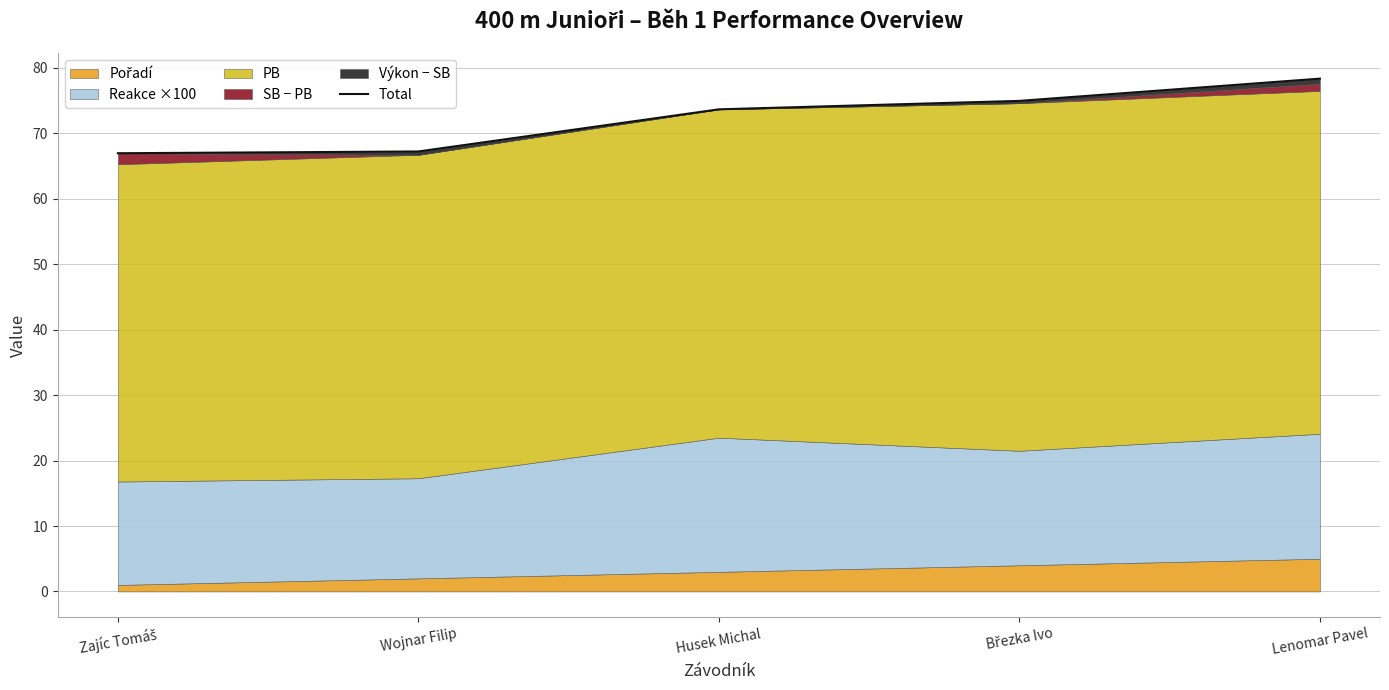

True or false: the data shows 26.2 at Husek Michal.

False